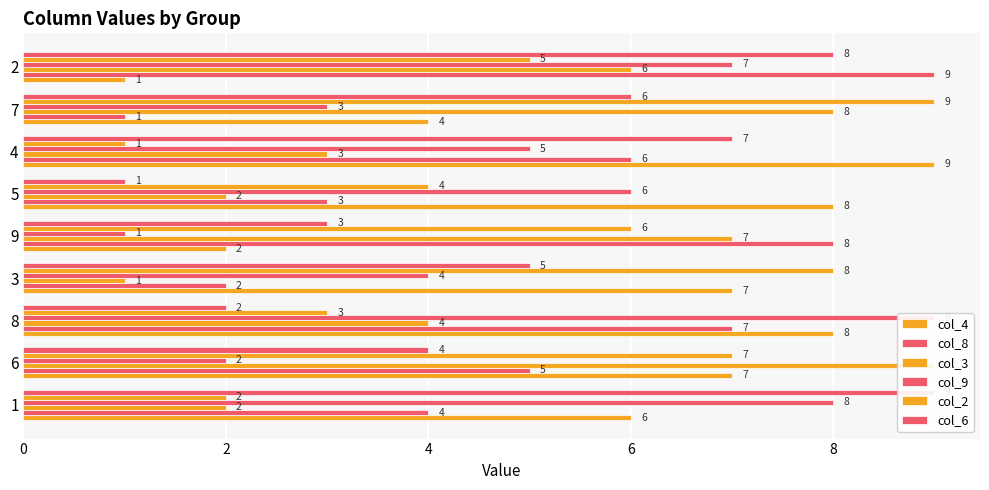

At how many categories does at least one series exceed 1?

9